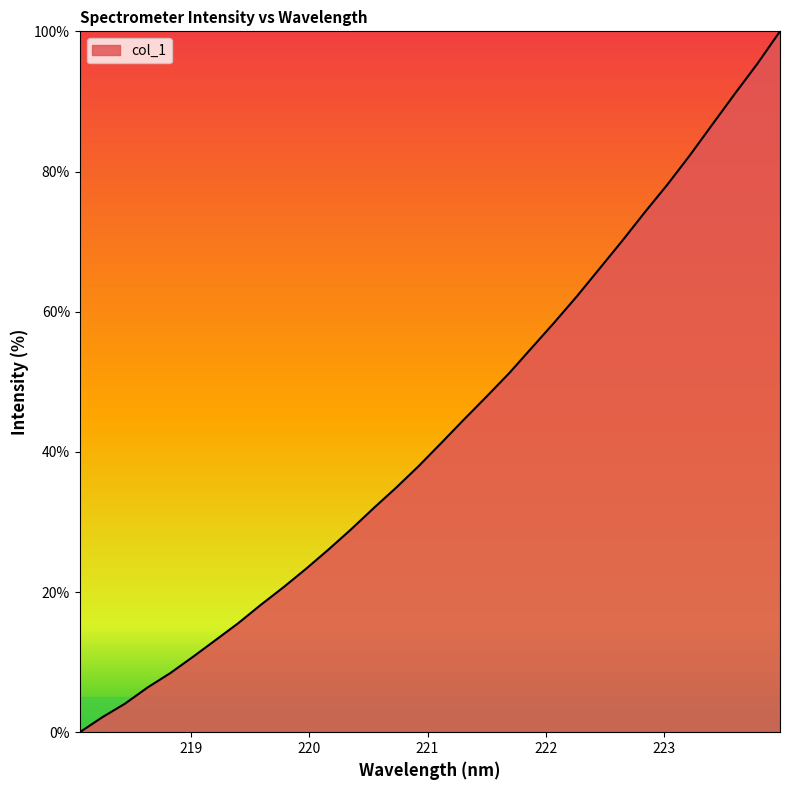

What is the difference between the maximum and minimum values?

100.0